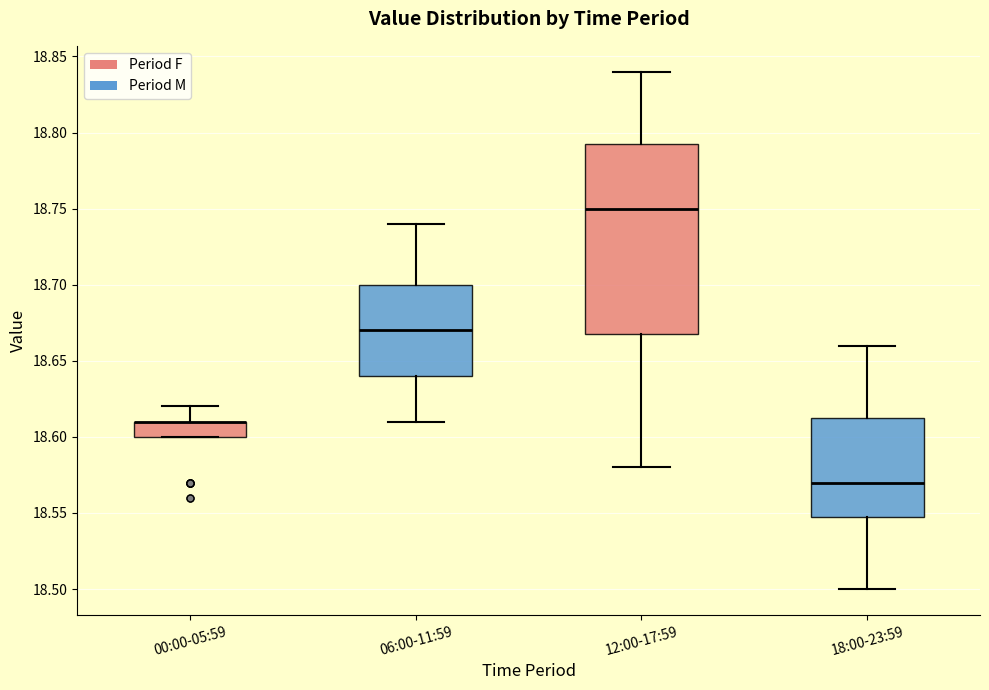

Reading left to right, transcribe this box plot: for each box, give where its median line is, the range the box spans, and where its two whiskers end, as read against the y-axis. The values are not printed on the chart, so give them approximately, as read against the axis.

00:00-05:59: median 18.610 (drawn on the box's upper edge), box 18.600 to 18.610, whiskers 18.600 to 18.620
06:00-11:59: median 18.670, box 18.640 to 18.700, whiskers 18.610 to 18.740
12:00-17:59: median 18.750, box 18.670 to 18.795, whiskers 18.580 to 18.840
18:00-23:59: median 18.570, box 18.550 to 18.615, whiskers 18.500 to 18.660